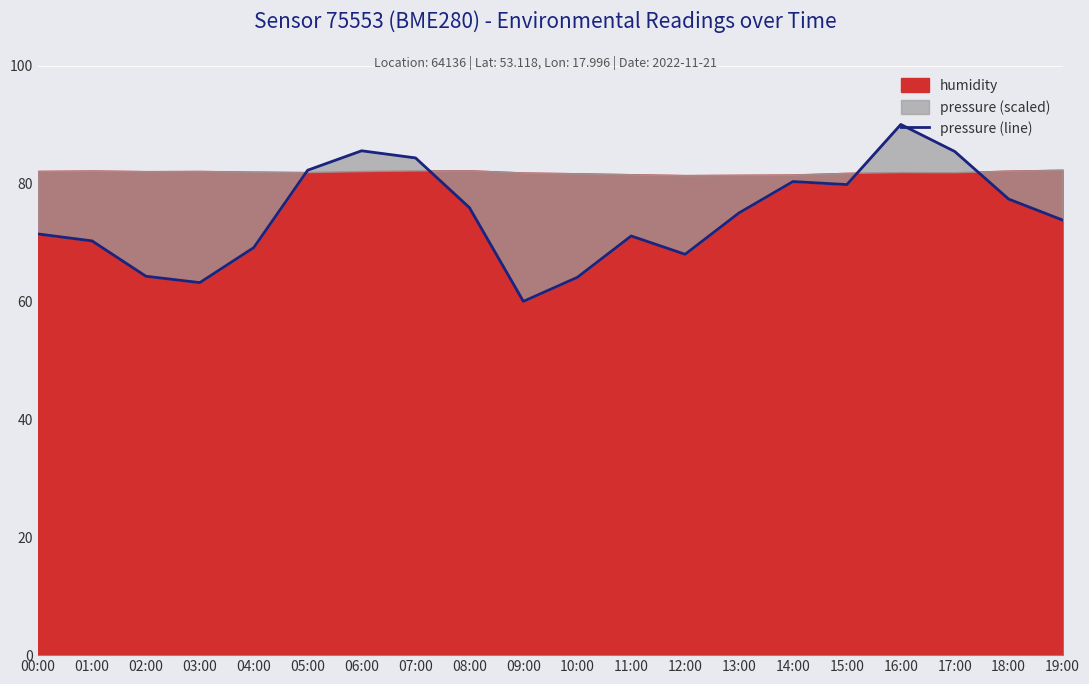

Approximately how many times larger is the value at 04:00 compared to 10:00?

1.1